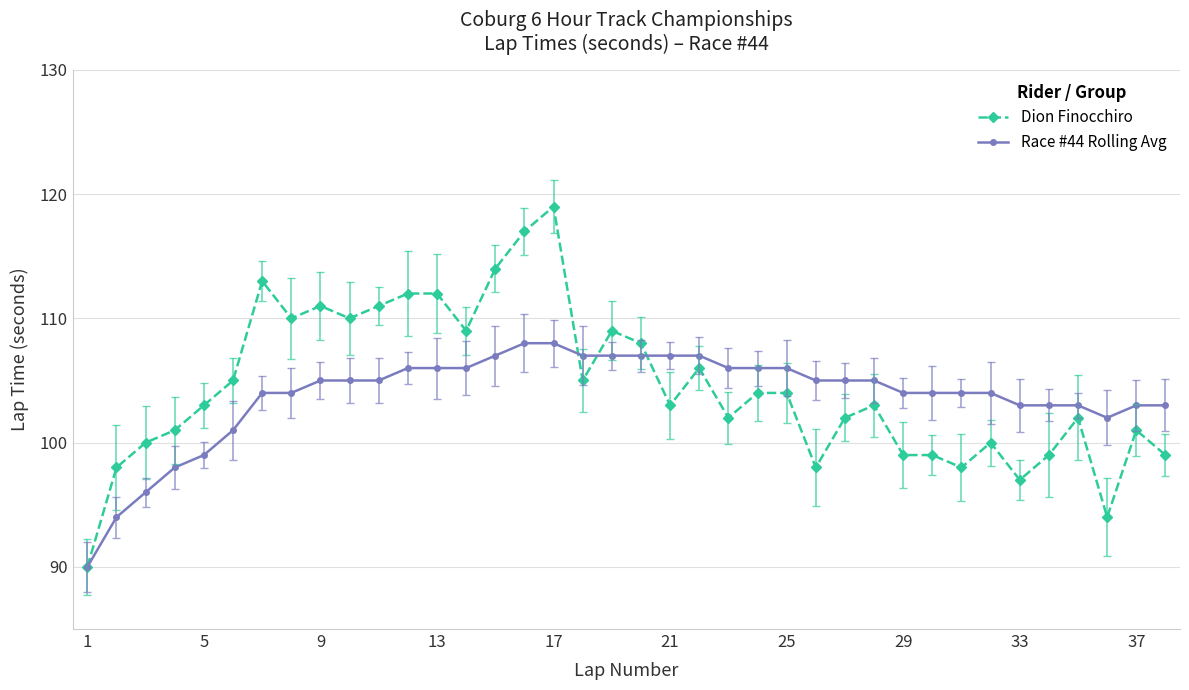

How many categories are shown in the chart?

38